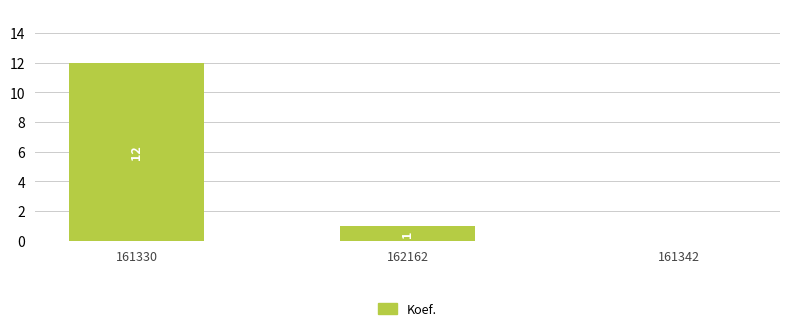

Which label corresponds to the largest value in the chart?

161330